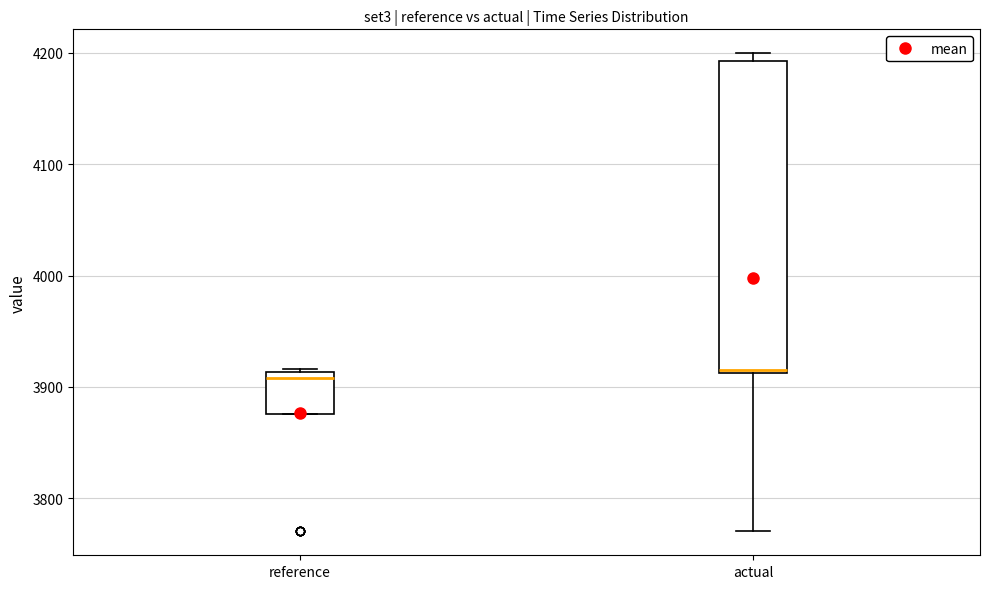

Which box is the tallest, from its lower edge to its upper edge?

actual